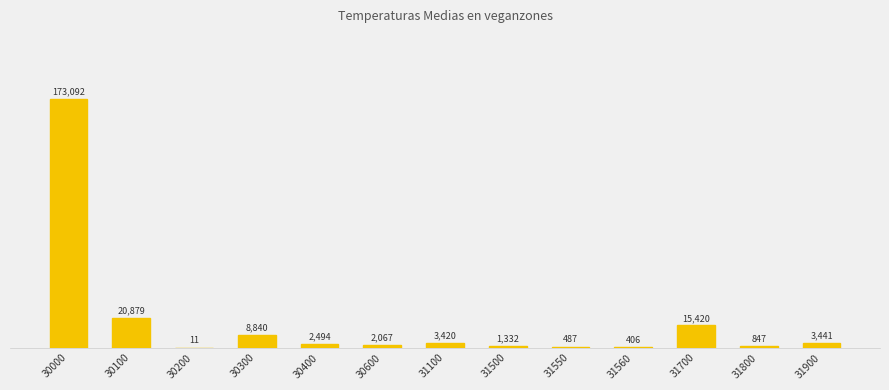

What is the value of the 2nd bar from the left?

20879